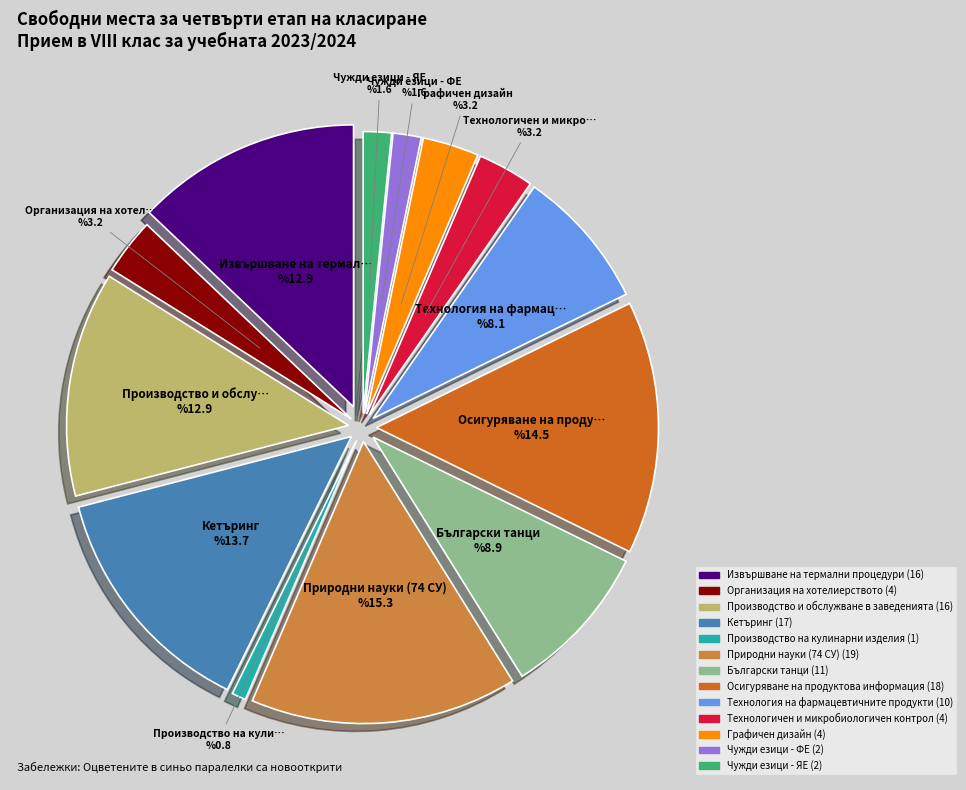

How many segments does this pie chart have?

13